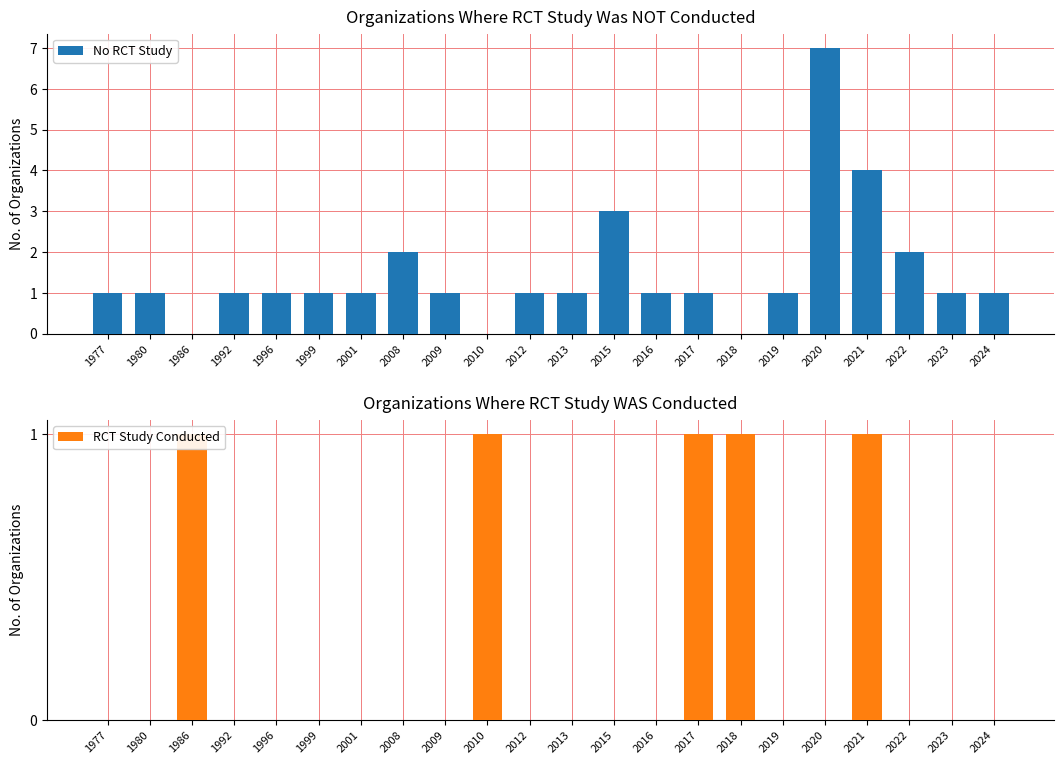

Does the chart contain any negative values?

No